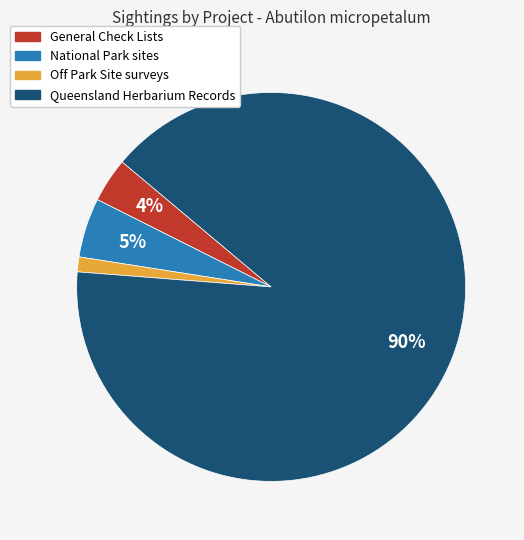

Which slice is the smallest?

Off Park Site surveys